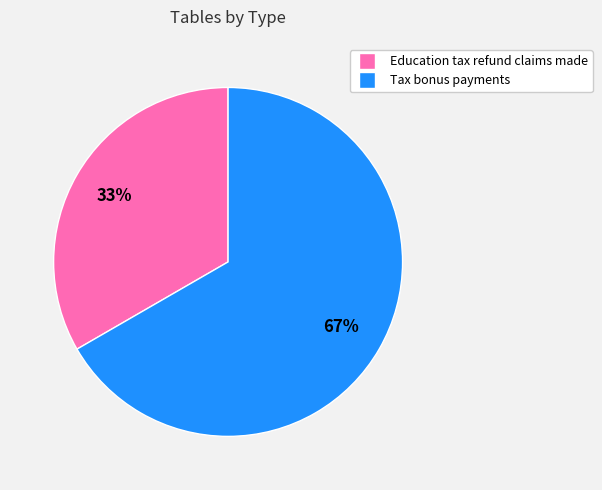

Combined, do Tax bonus payments and Education tax refund claims made account for over 50%?

Yes